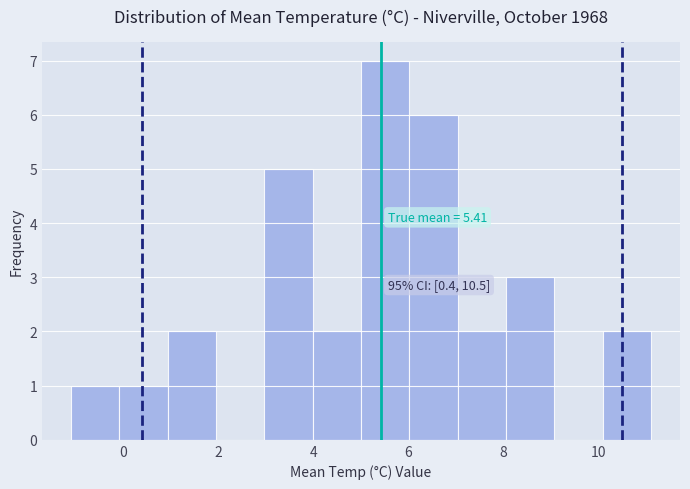

Which range on the x-axis has the tallest bar?

5.0 to 6.0